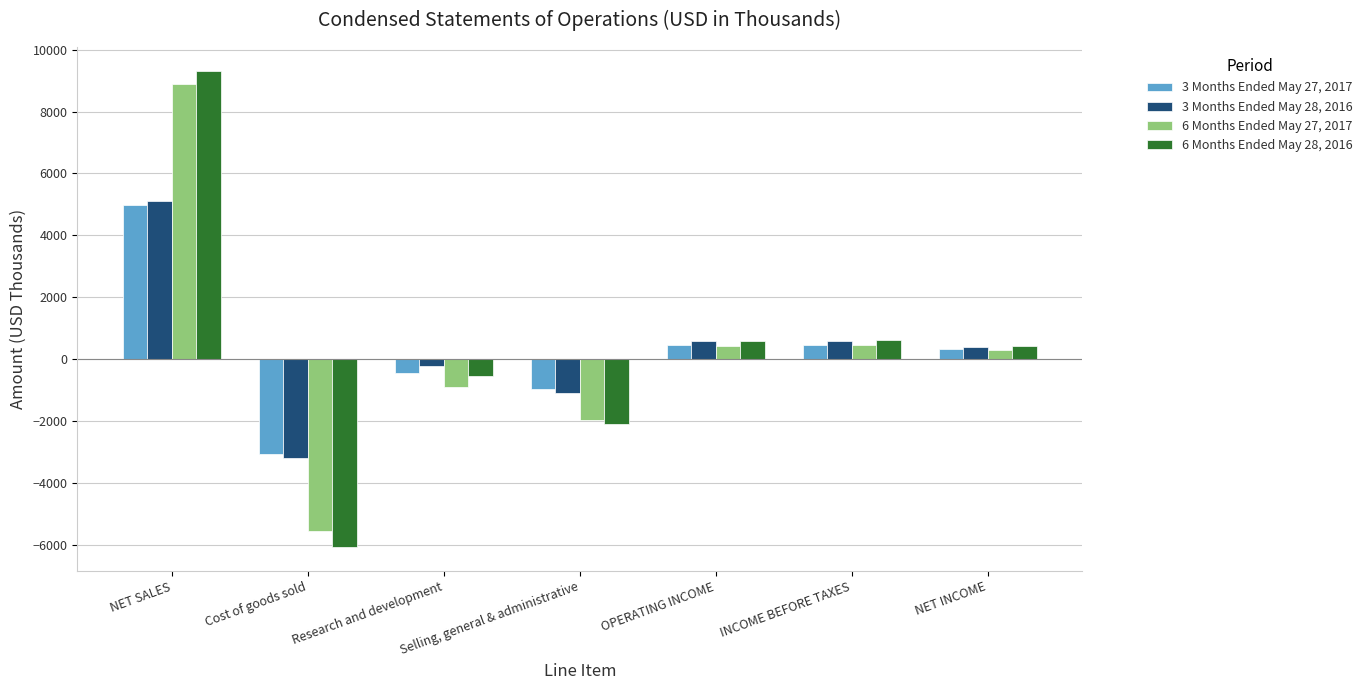

What is the maximum value for 3 Months Ended May 28, 2016?

5111